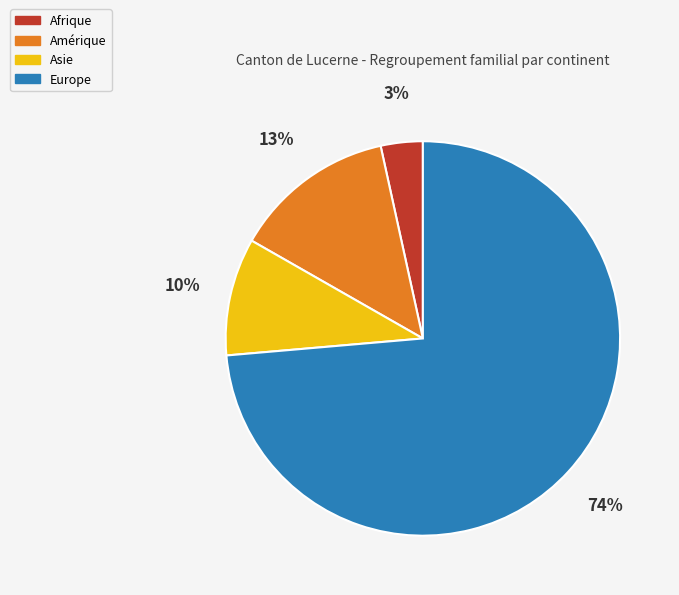

What percentage is the Amérique slice, to the nearest percent?

13%